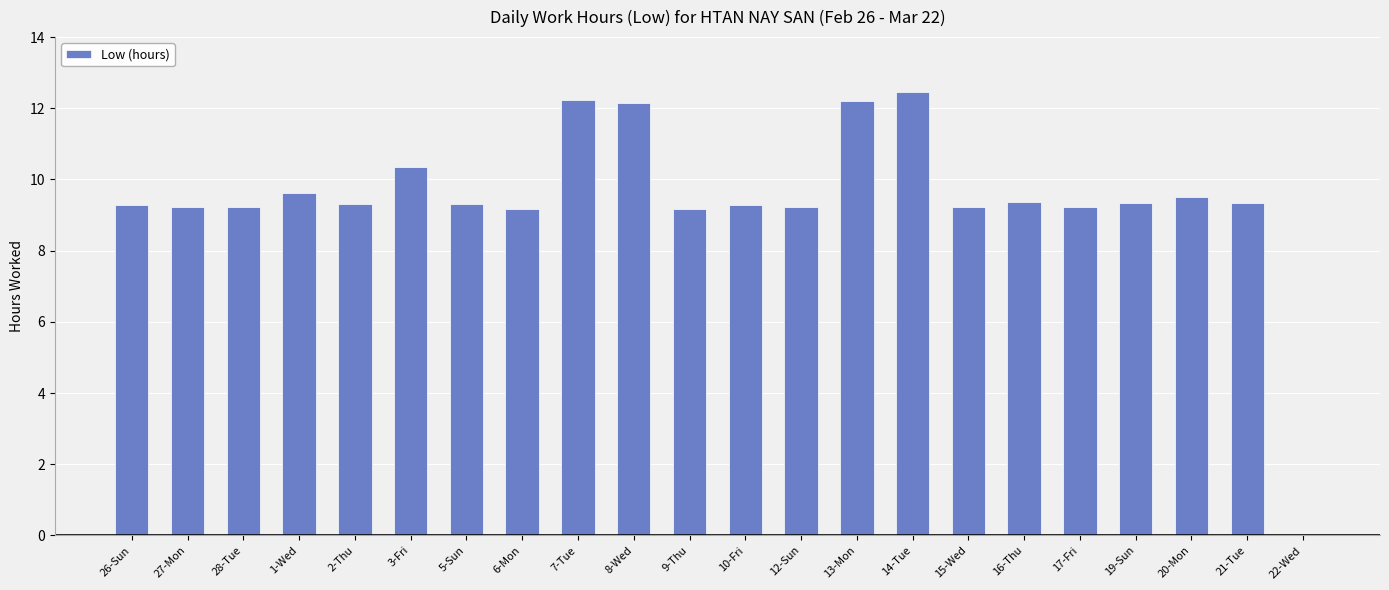

Approximately how many times larger is the value at 26-Sun compared to 13-Mon?

0.8